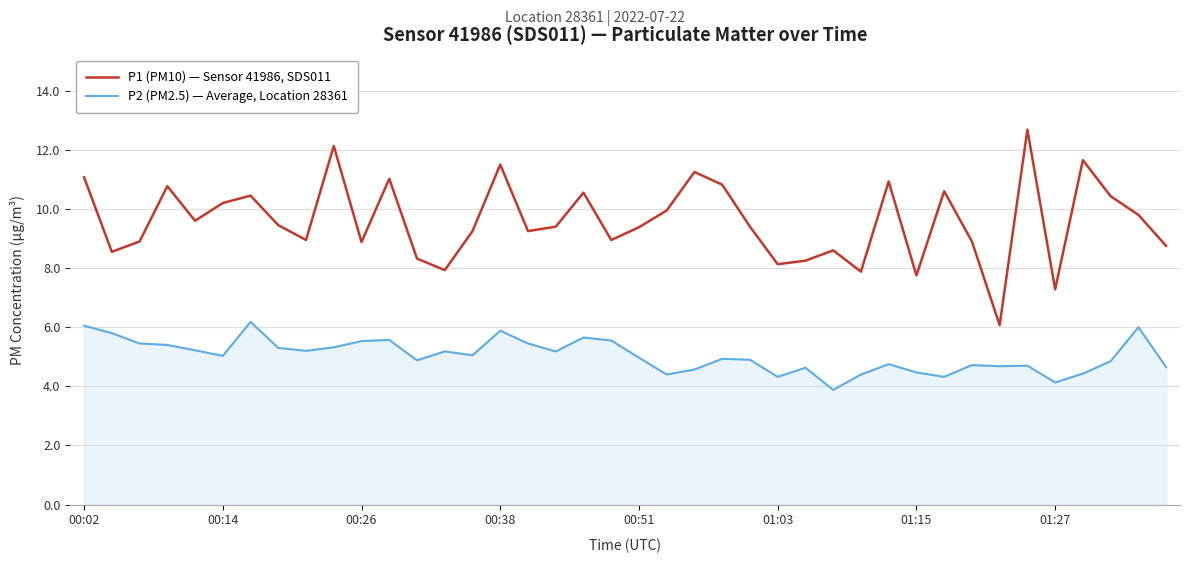

How many lines are shown in the chart?

2